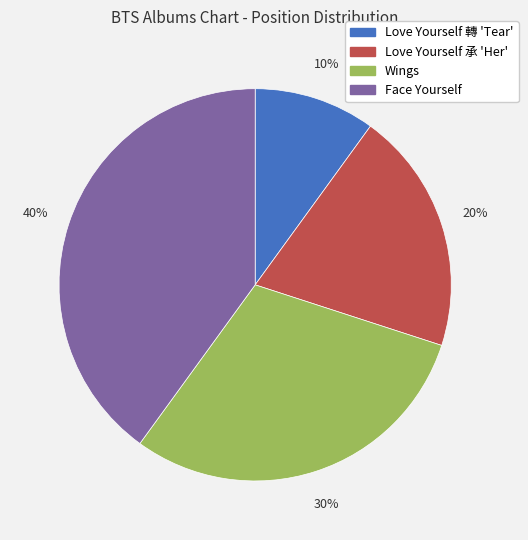

Rank the categories by value from lowest to highest.

Love Yourself 轉 'Tear', Love Yourself 承 'Her', Wings, Face Yourself